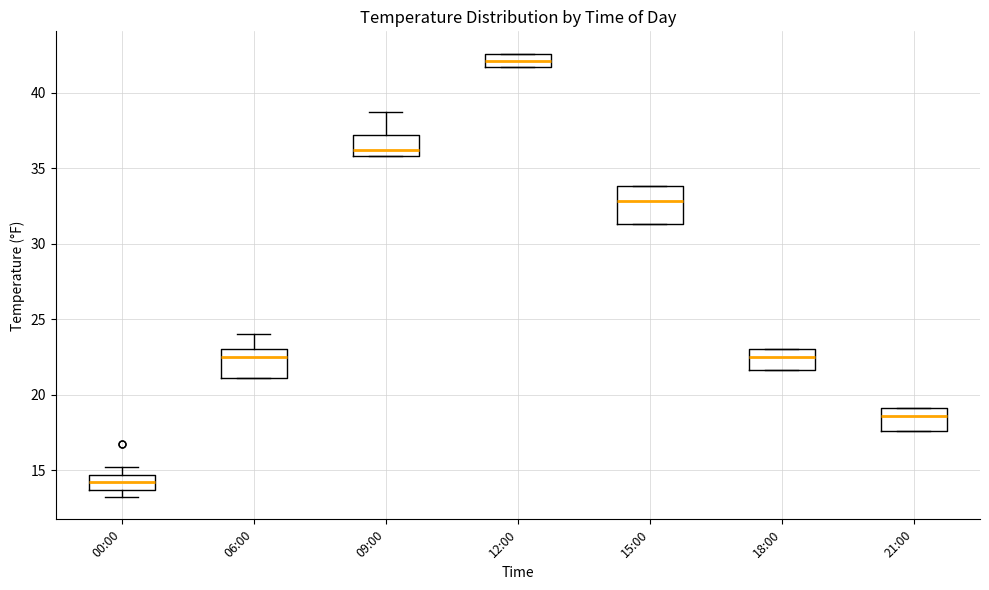

Which box is the tallest, from its lower edge to its upper edge?

15:00